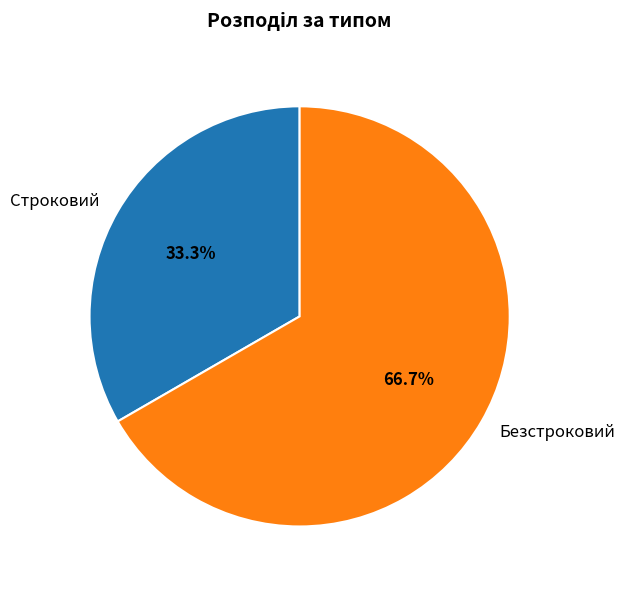

Combined, what portion of the pie is Безстроковий and Строковий?

100.0%